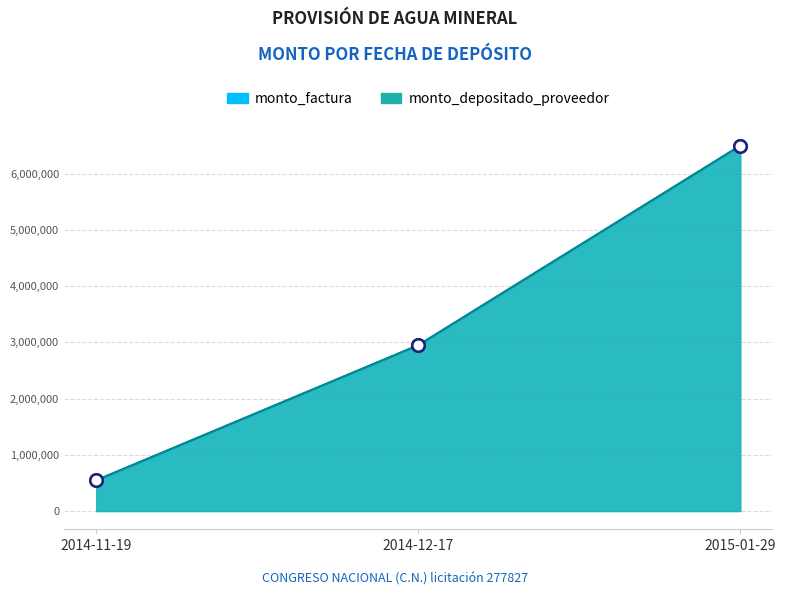

Which series contains the highest Y value?

monto_factura